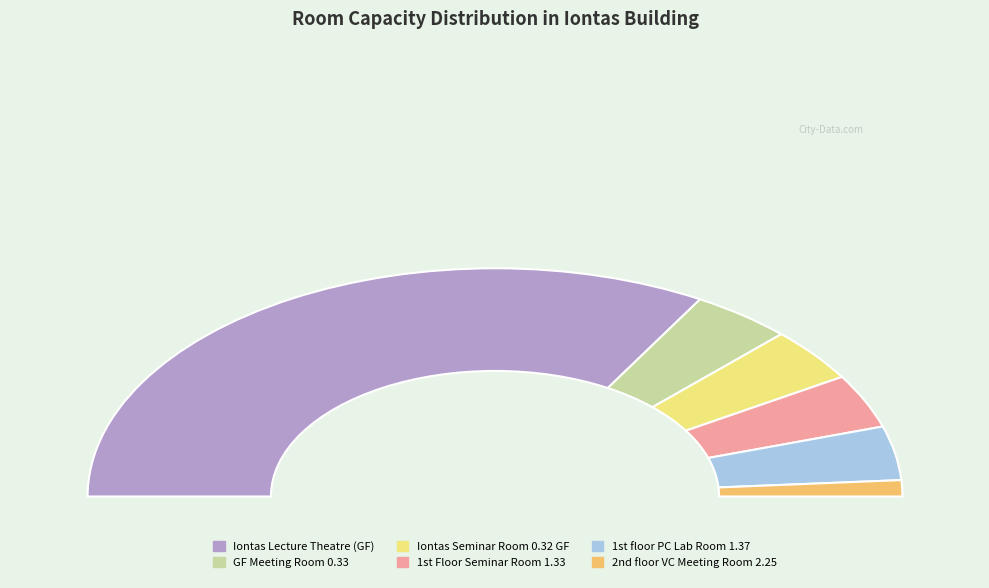

Which slice represents more than half of the pie?

Iontas Lecture Theatre (GF)